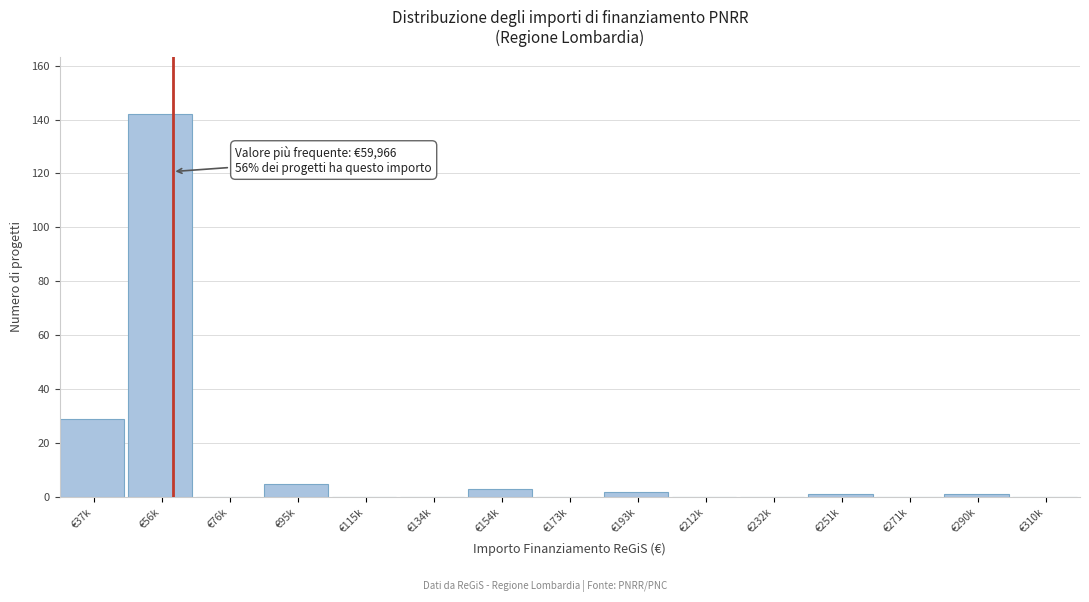

Reading right to left, transcribe all the data shown in this chart.

€310k=0	€290k=1	€271k=0	€251k=1	€232k=0	€212k=0	€193k=2	€173k=0	€154k=3	€134k=0	€115k=0	€95k=5	€76k=0	€56k=142	€37k=29